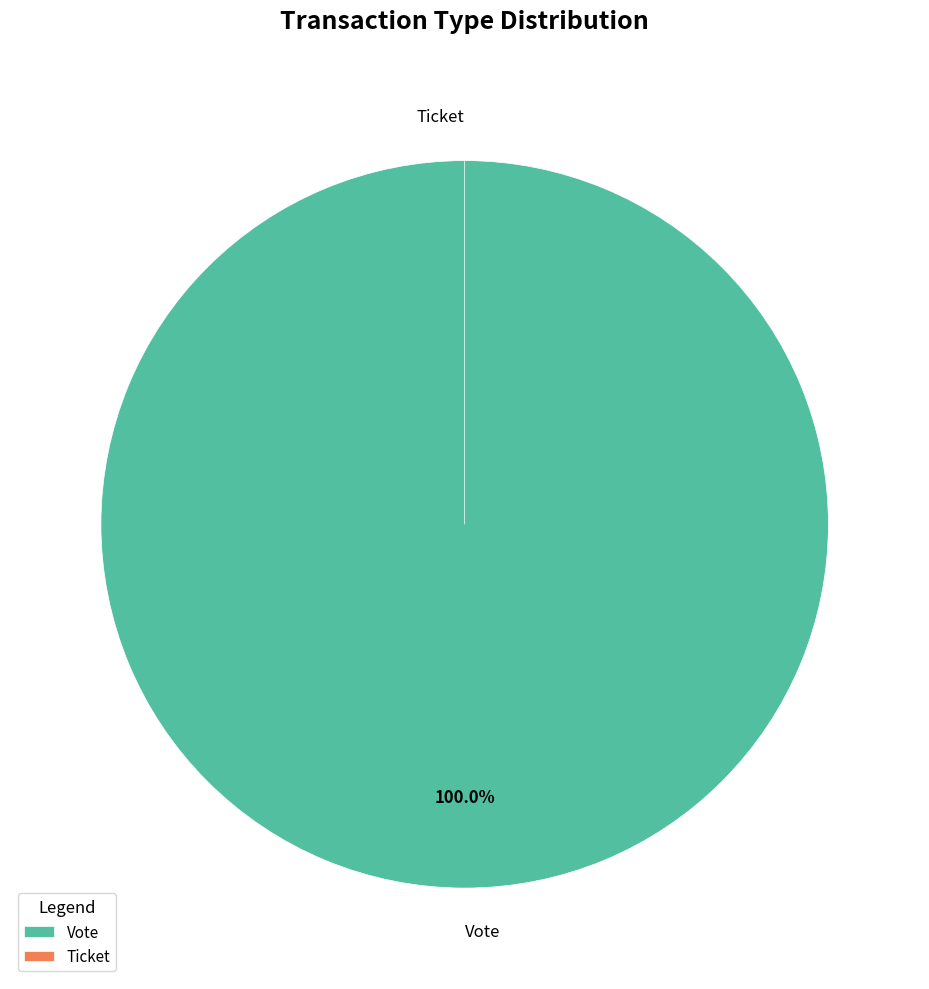

Is there any slice that represents more than half of the pie?

Yes